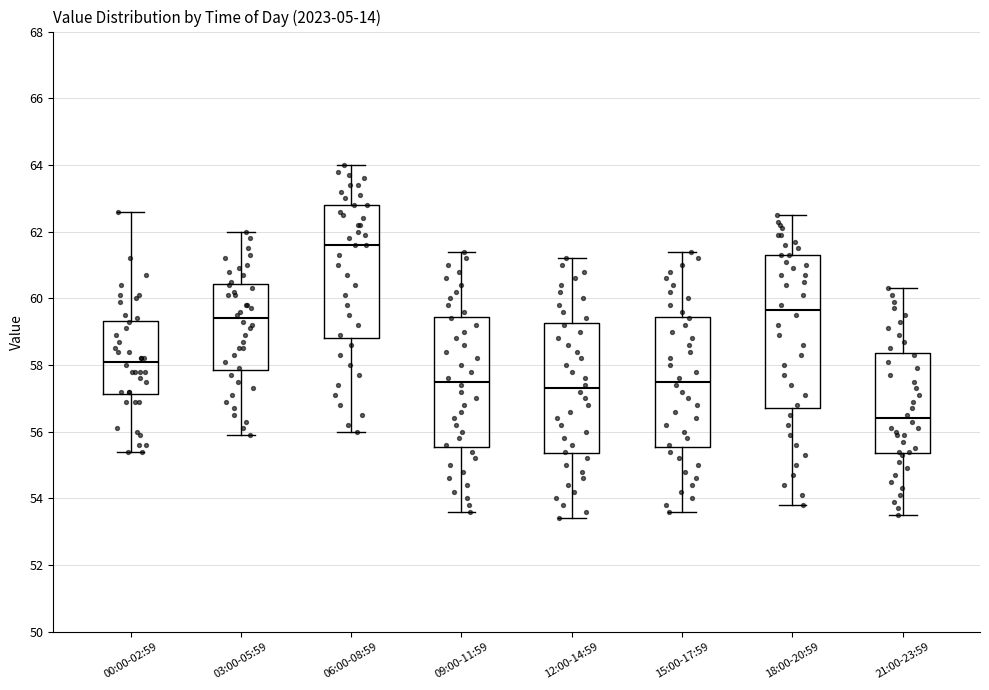

Reading left to right, read every box against the y-axis: the position of its median line, the range the box covers, and the ends of its whiskers. The values are not printed on the chart, so give them approximately, as read against the axis.

00:00-02:59: median 58.2, box 57.2 to 59.4, whiskers 55.4 to 62.6
03:00-05:59: median 59.4, box 57.8 to 60.4, whiskers 56.0 to 62.0
06:00-08:59: median 61.6, box 58.8 to 62.8, whiskers 56.0 to 64.0
09:00-11:59: median 57.6, box 55.6 to 59.4, whiskers 53.6 to 61.4
12:00-14:59: median 57.4, box 55.4 to 59.2, whiskers 53.4 to 61.2
15:00-17:59: median 57.6, box 55.6 to 59.4, whiskers 53.6 to 61.4
18:00-20:59: median 59.6, box 56.8 to 61.4, whiskers 53.8 to 62.6
21:00-23:59: median 56.4, box 55.4 to 58.4, whiskers 53.6 to 60.4